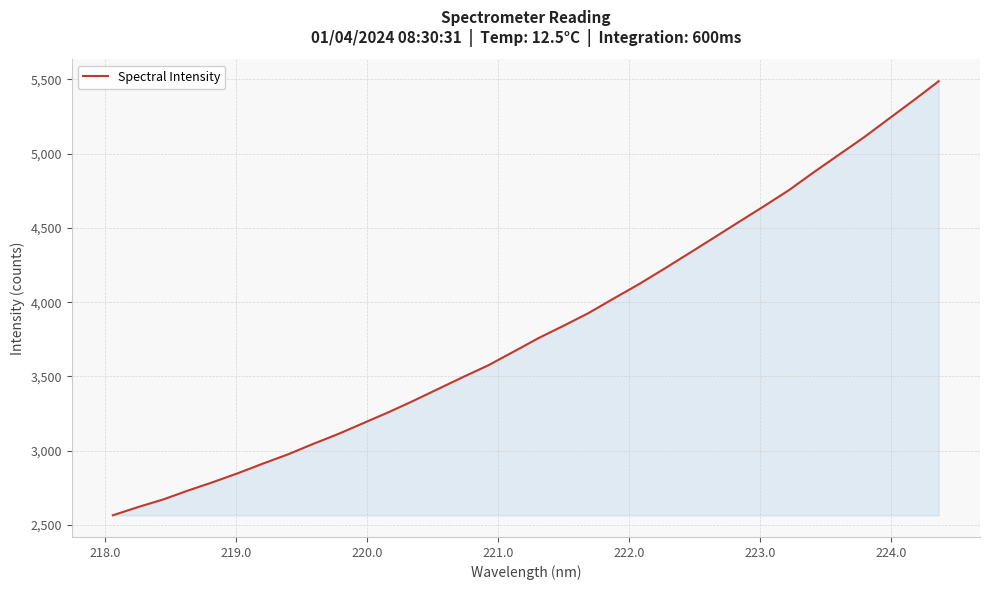

What is the difference between the maximum and minimum values?

2923.0